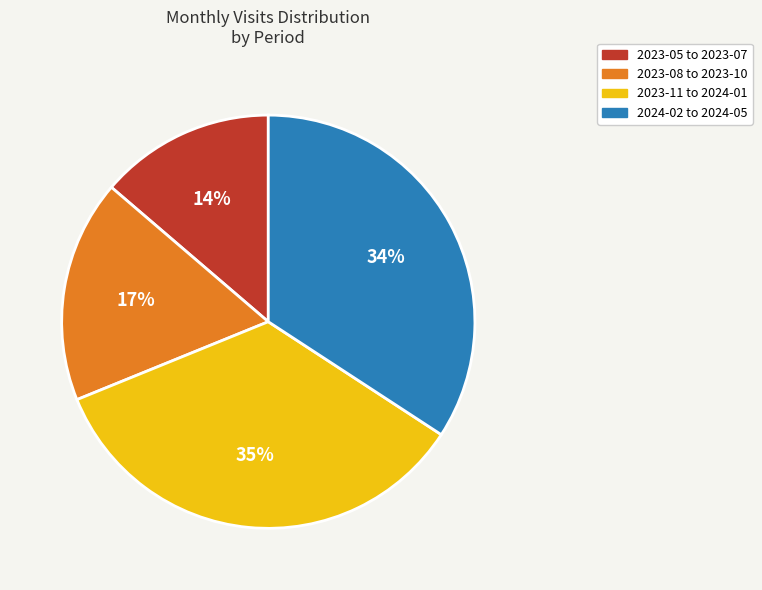

Is there any slice that represents more than half of the pie?

No